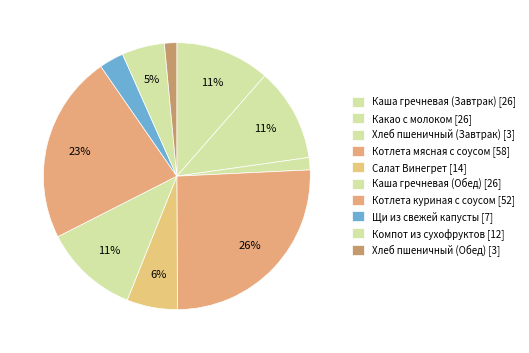

Rank the categories by value from lowest to highest.

Хлеб пшеничный (Завтрак), Хлеб пшеничный (Обед), Щи из свежей капусты, Компот из сухофруктов, Салат Винегрет, Какао с молоком, Каша гречневая (Завтрак), Каша гречневая (Обед), Котлета куриная с соусом, Котлета мясная с соусом